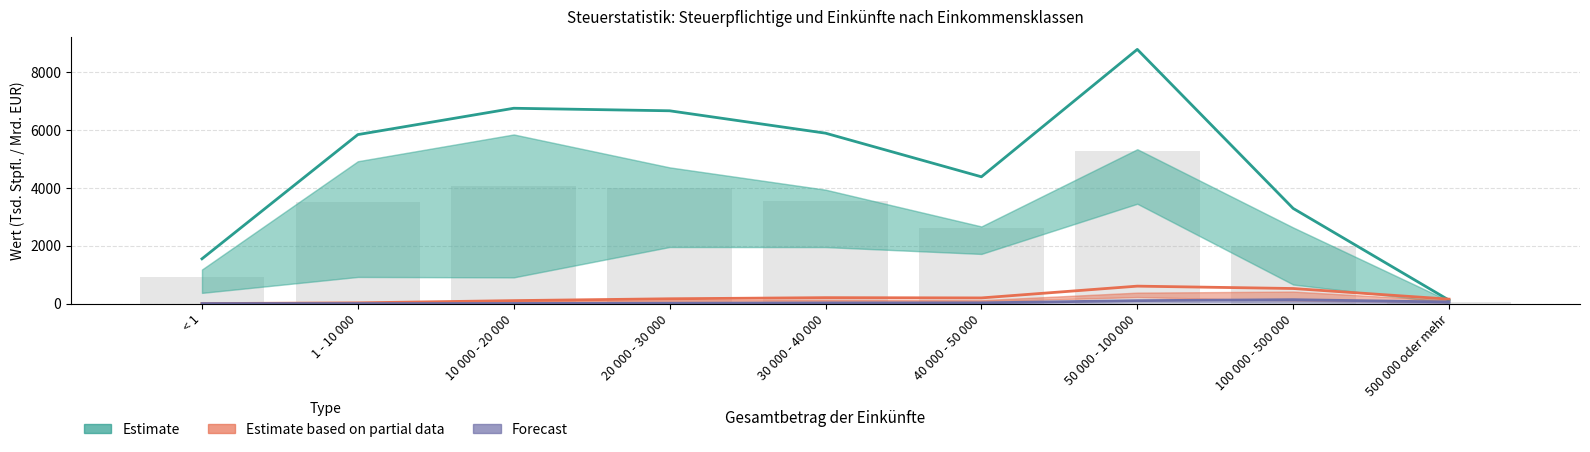

What is the value of the Forecast (ESt, Mrd. EUR) bar at the 9th from the left?

55.1